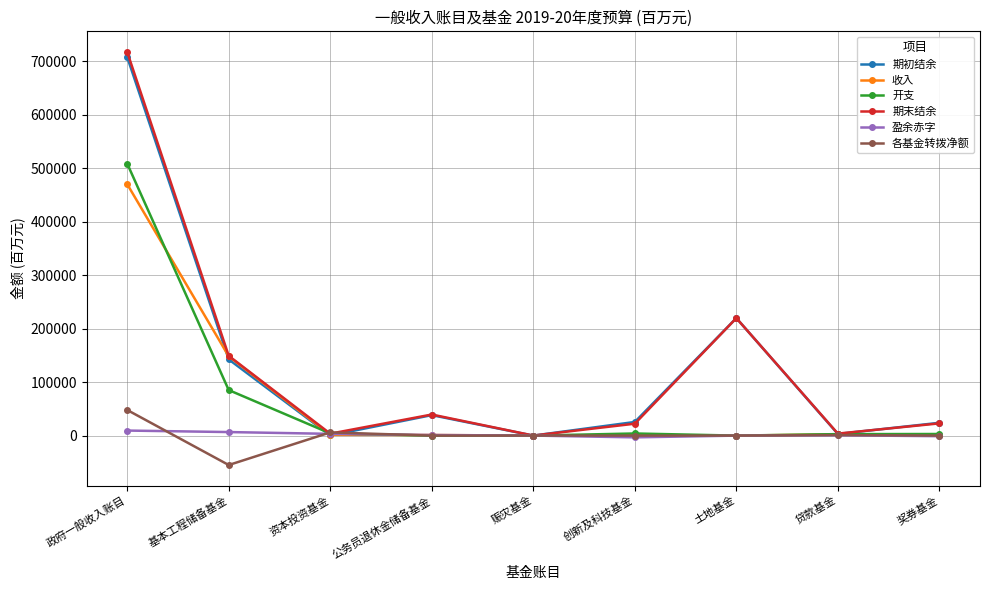

Is the value of 期末结余 at 创新及科技基金 greater than the value of 各基金转拨净额 at 奖券基金?

Yes